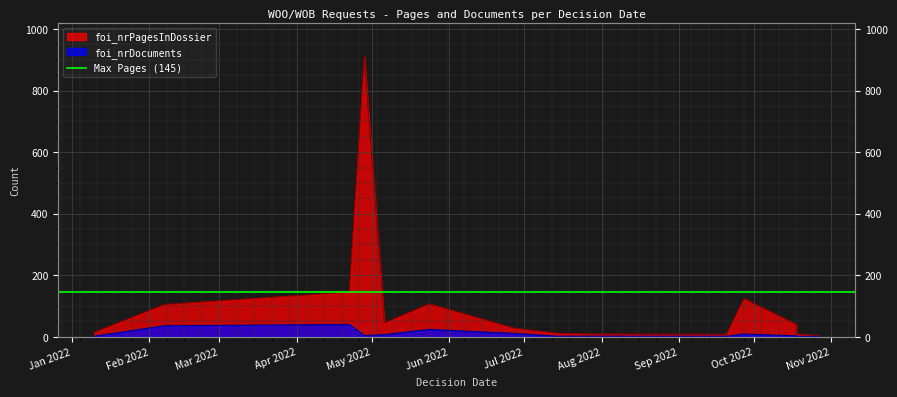

How many interior local valleys does the foi_nrPagesInDossier series have?

2